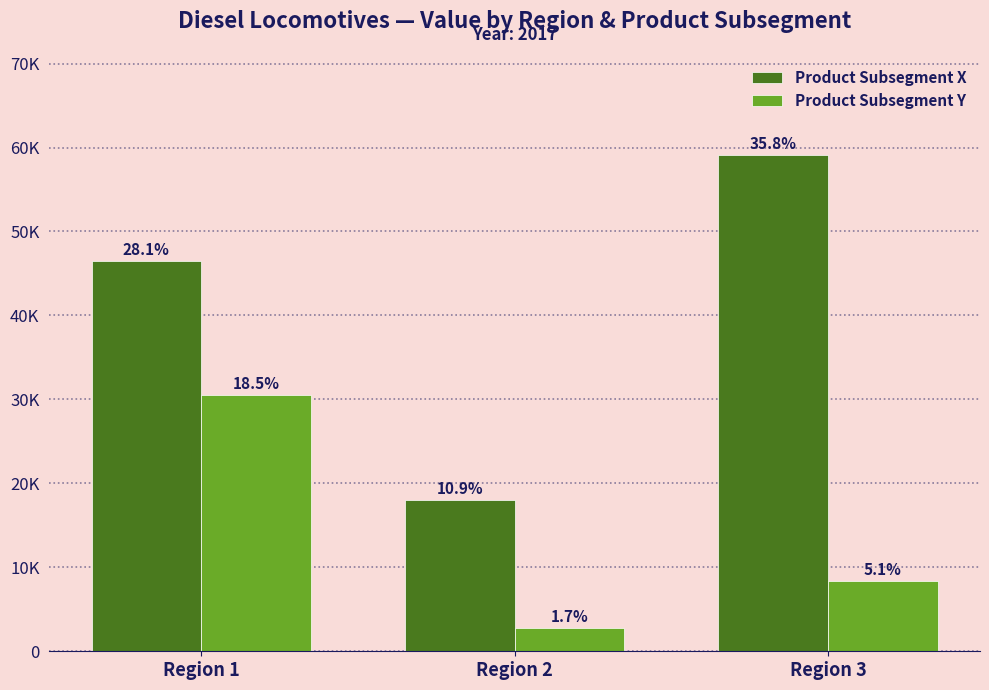

Which series has the largest total across all categories?

Product Subsegment X